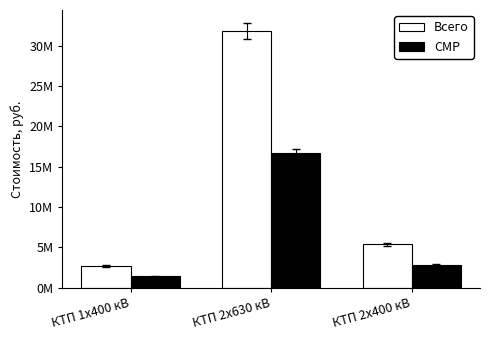

Rank the series at КТП 2х630 кВ from lowest to highest value.

СМР, Всего